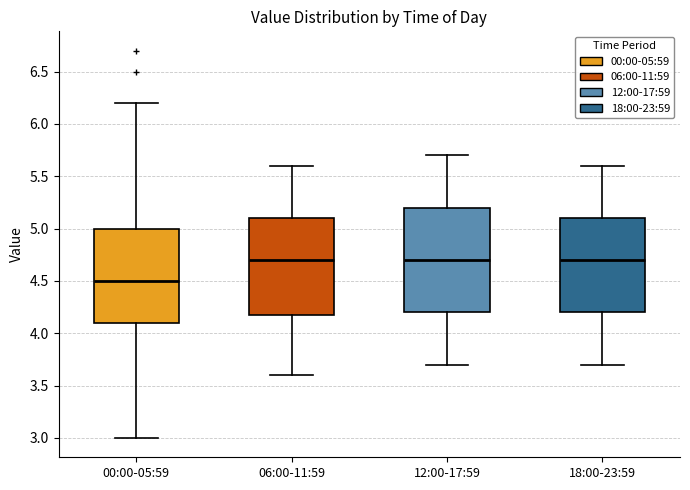

Comparing the boxes themselves (not the whiskers), which one is the tallest?

12:00-17:59